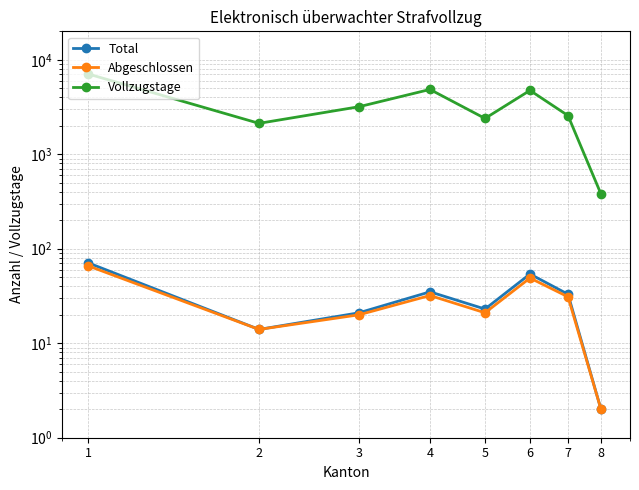

What are all the series names shown in the legend?

Total, Abgeschlossen, Vollzugstage